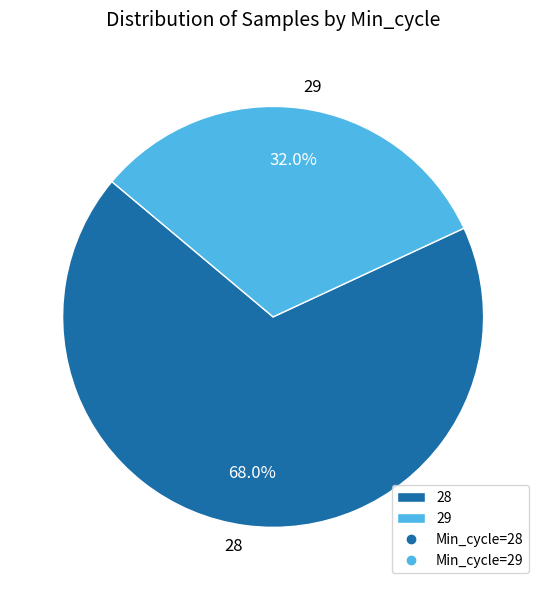

To the nearest percent, what percentage of the pie is 29?

32%